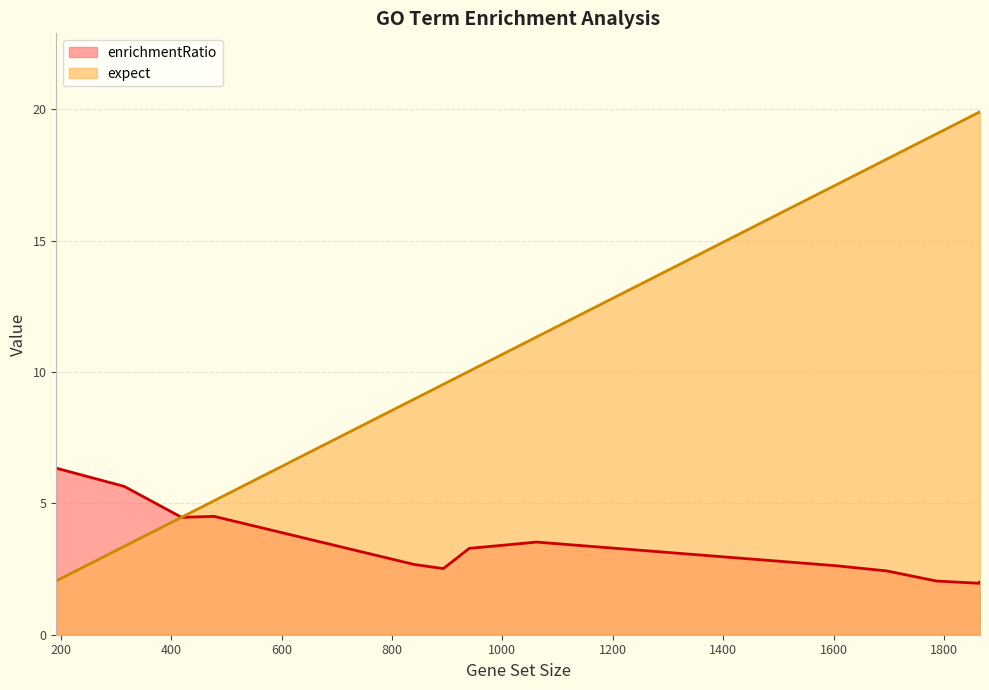

How many lines are shown in the chart?

2